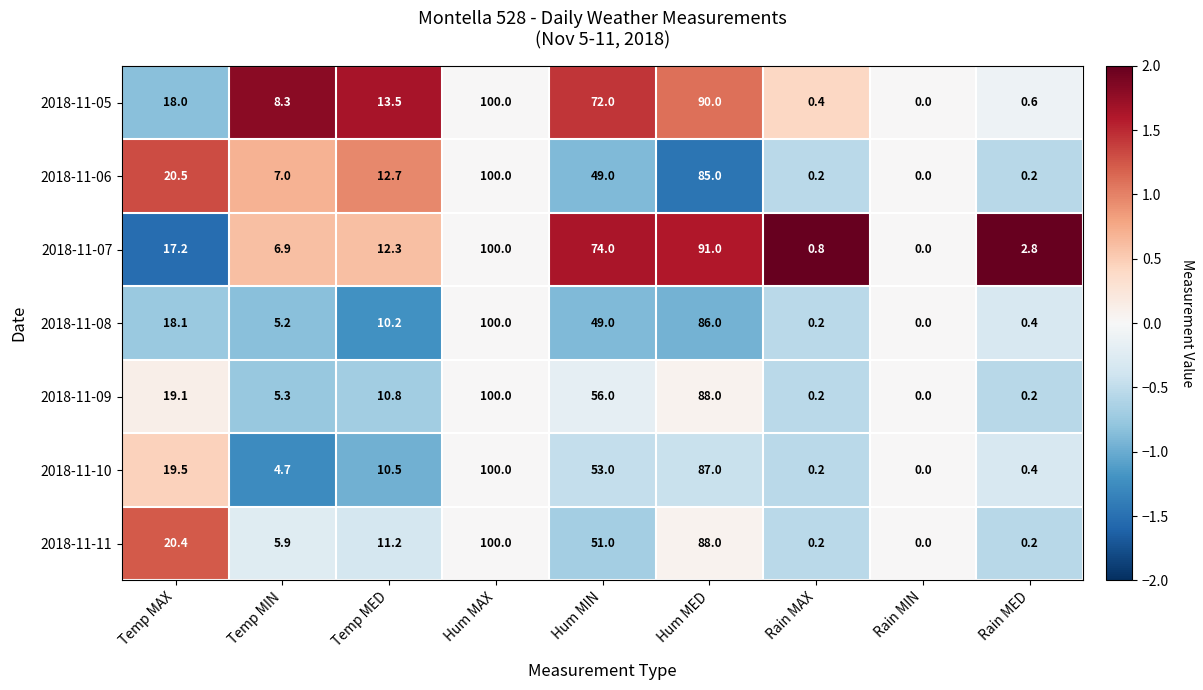

What is the spread (max minus min) of values at Hum MED?

6.0